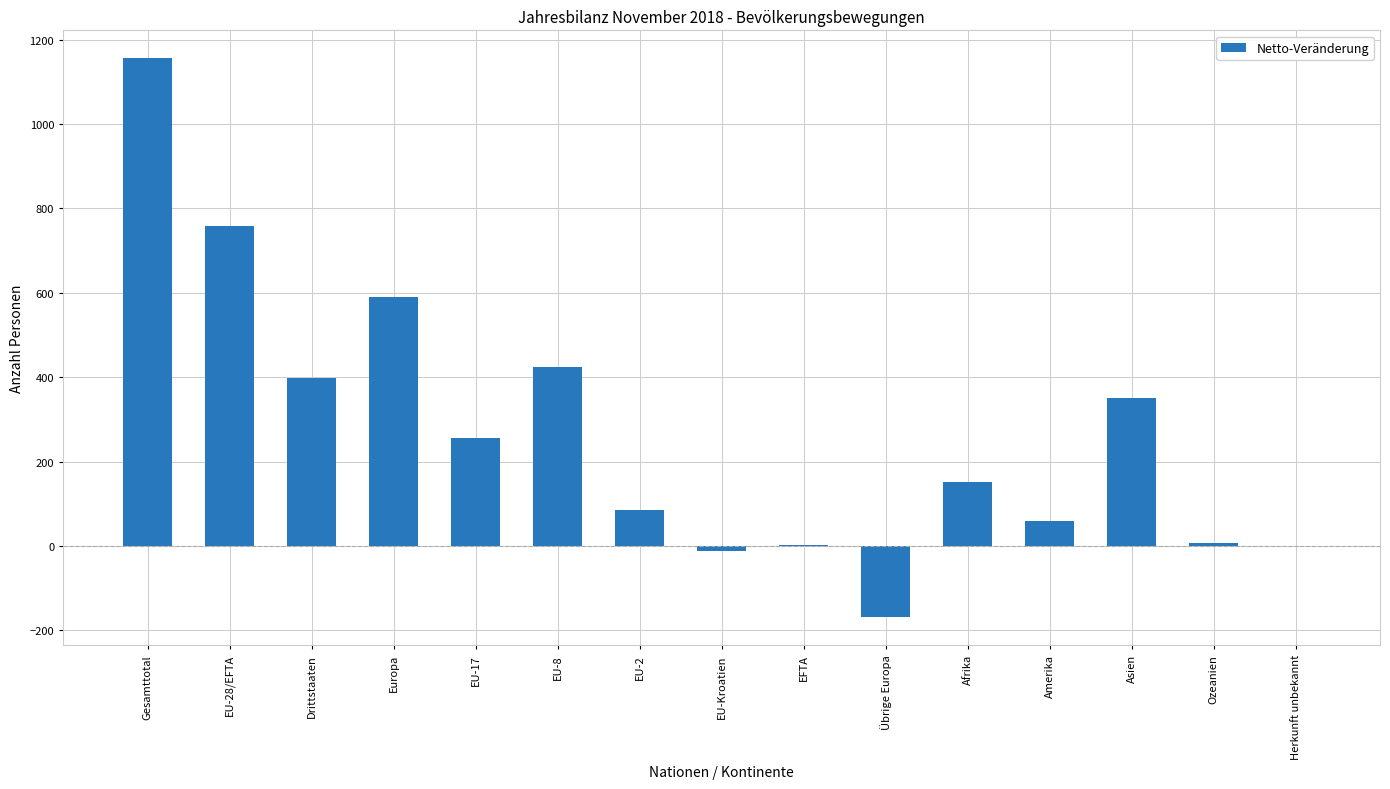

What is the greatest value displayed?

1156